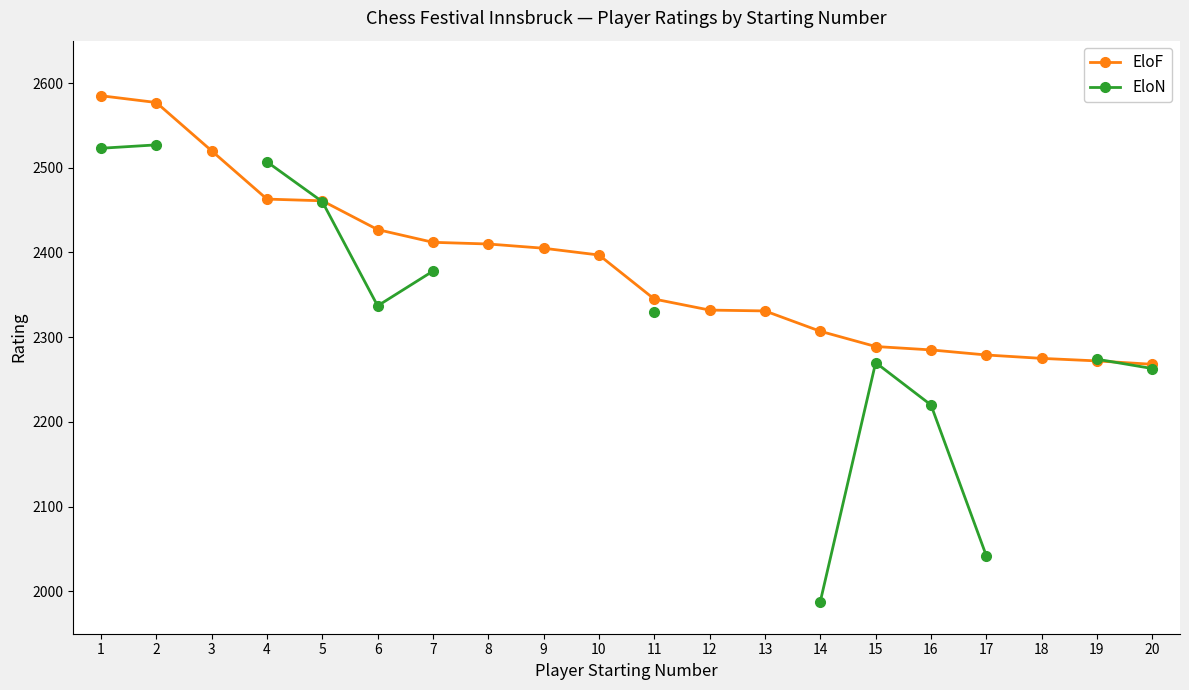

Which category has the highest value in the EloN series?

2